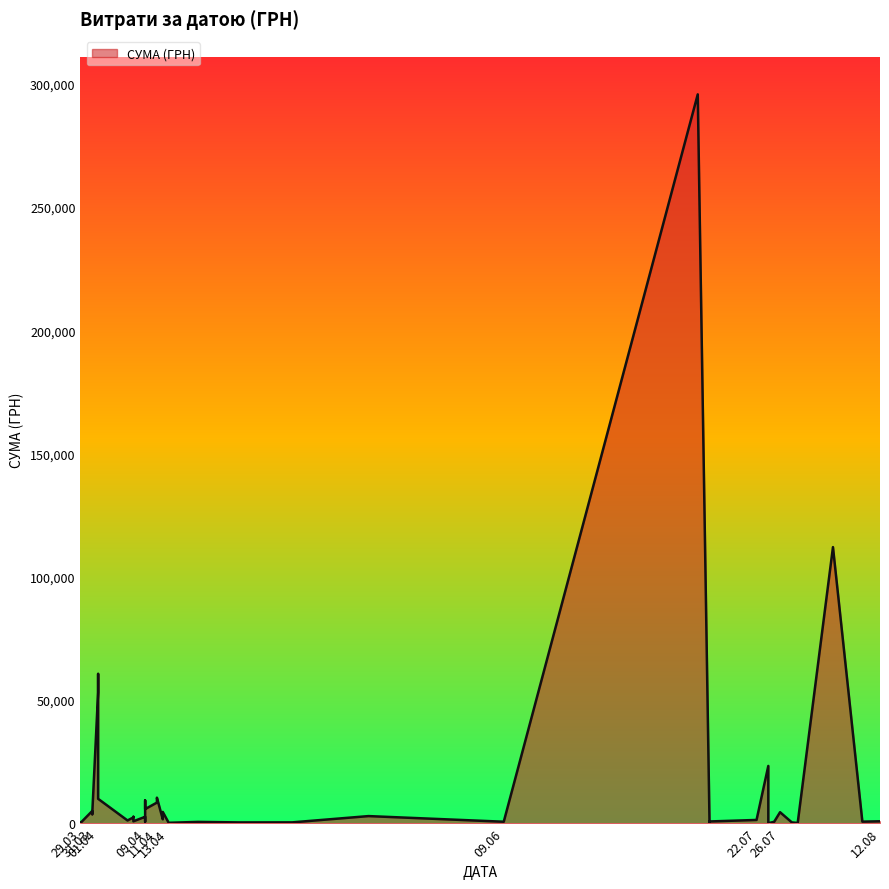

True or false: the data shows 174.7 at 29.03.2016.

False